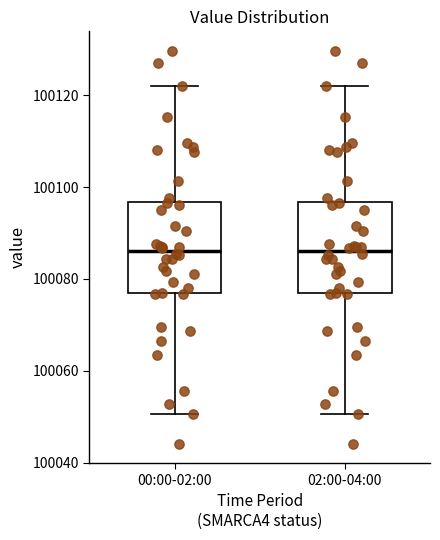

Where does the median line of the box for 00:00-02:00 sit on the y-axis? The values are not printed on the chart, so give them approximately, as read against the axis.

100086